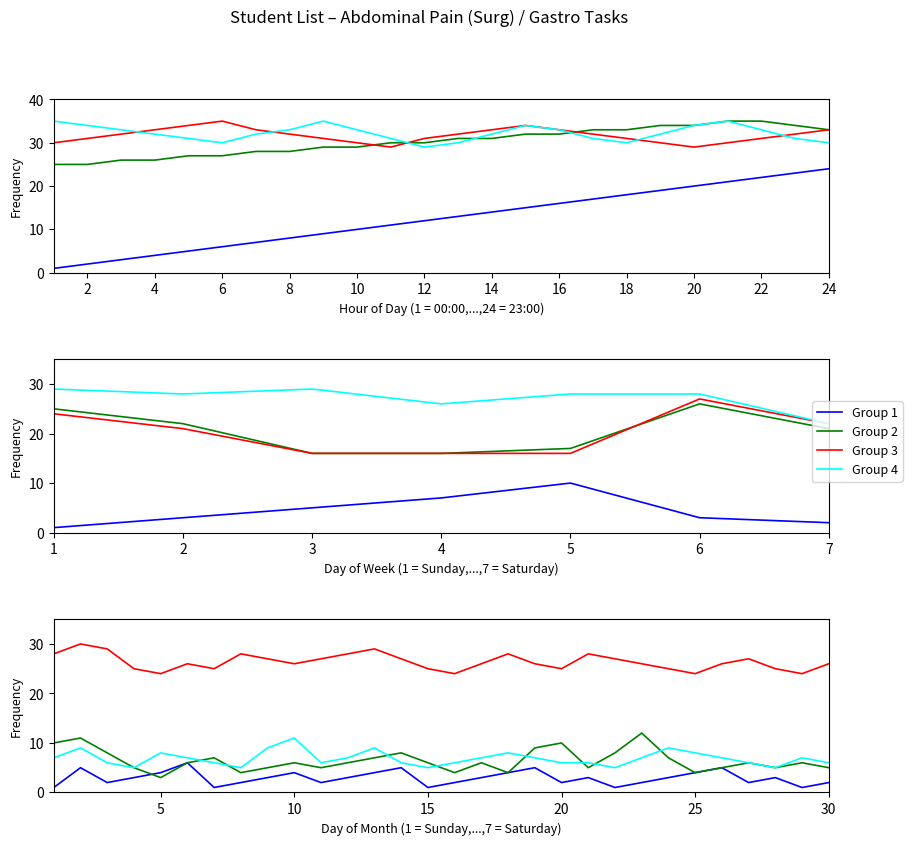

What is the average value of the Group 4 series?

7